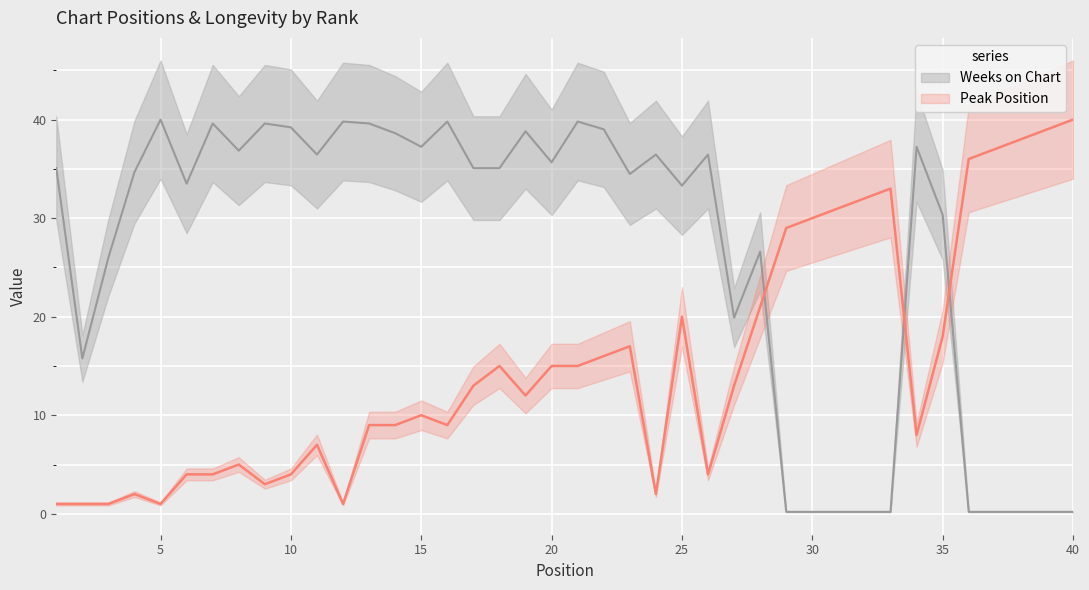

True or false: Weeks on Chart has more than 0 interior local peaks.

True